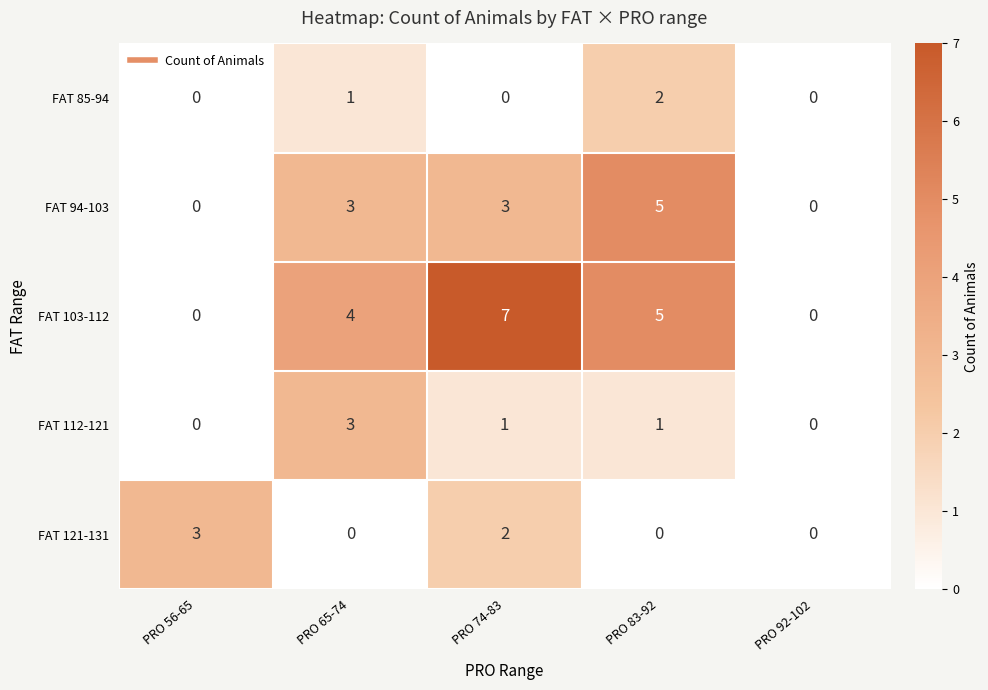

Which series has the largest total across all categories?

FAT 103-112